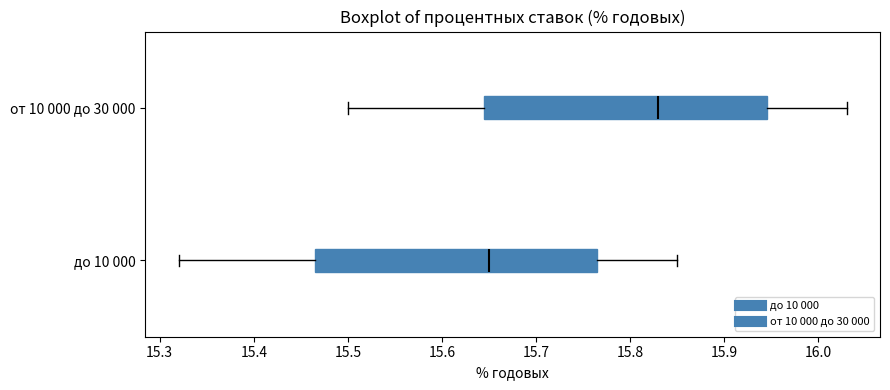

Where does the right whisker of the box for до 10 000 end on the x-axis? The values are not printed on the chart, so give them approximately, as read against the axis.

15.85